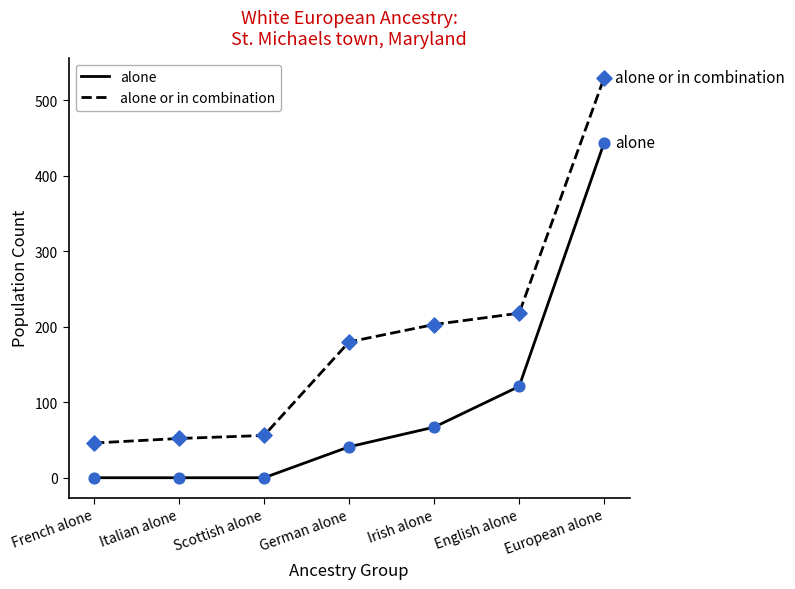

Is the value of alone at Scottish alone greater than the value of alone or in combination at Irish alone?

No